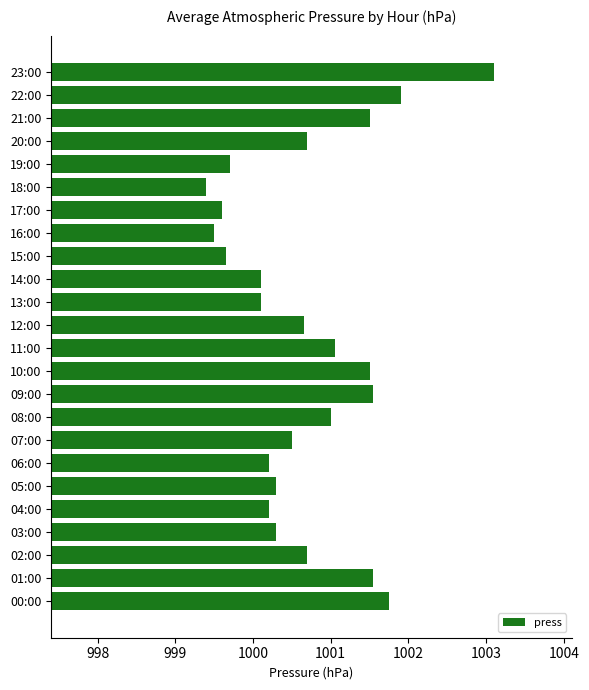

Are the bars horizontal?

Yes